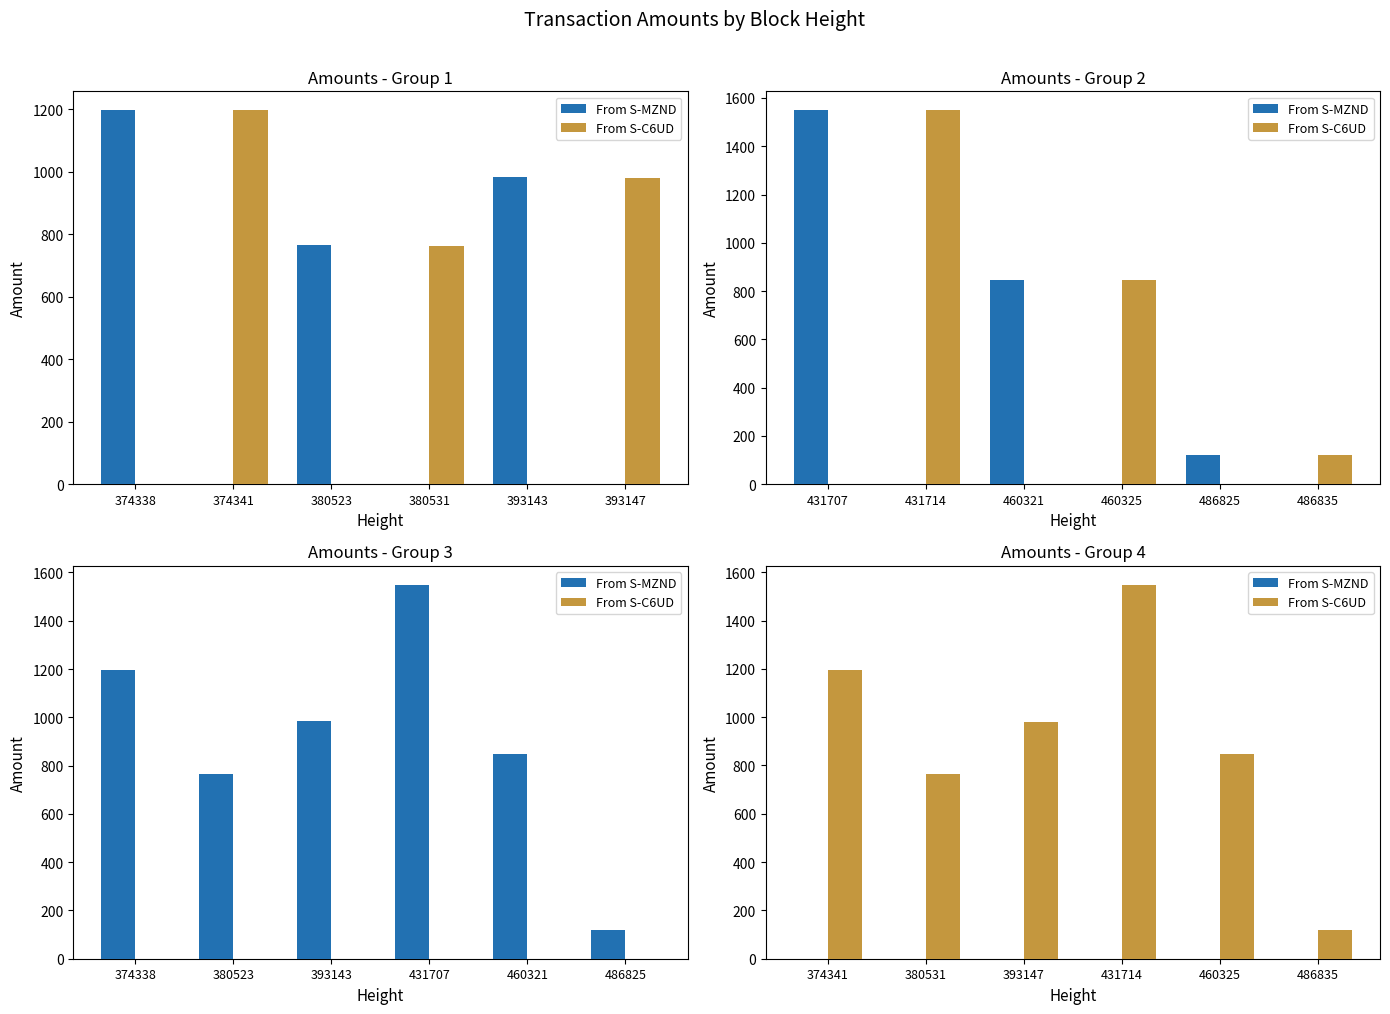

At how many categories does at least one series exceed 521?

5